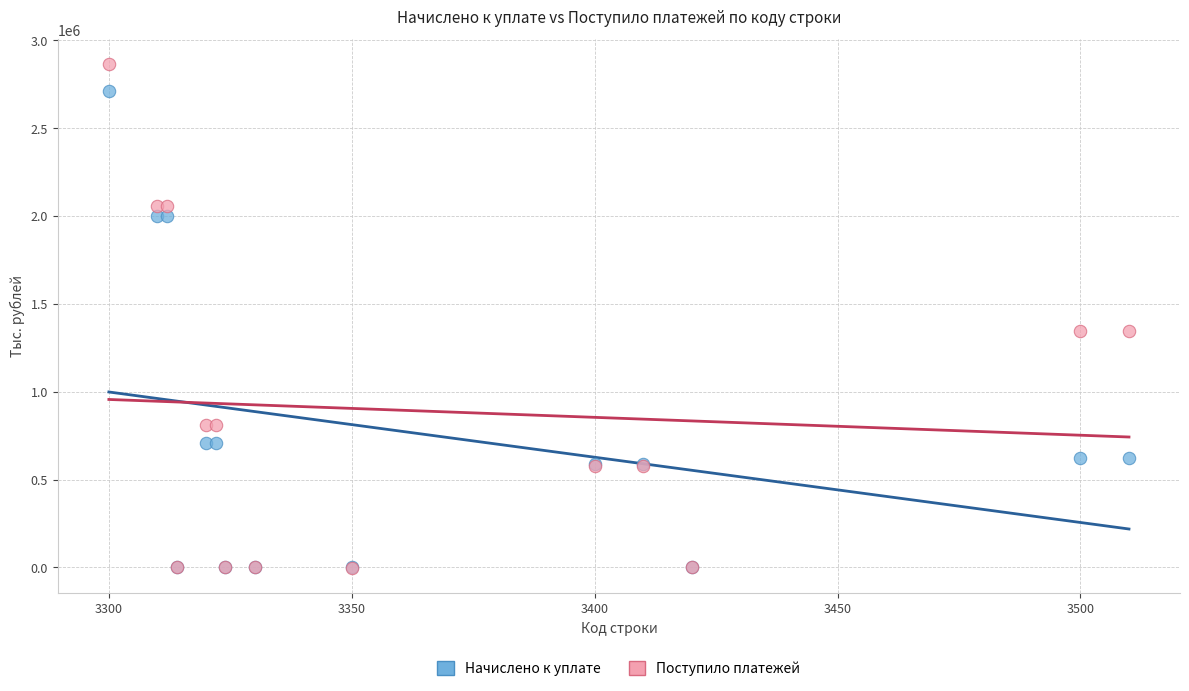

What are all the series names shown in the legend?

Начислено к уплате, Поступило платежей